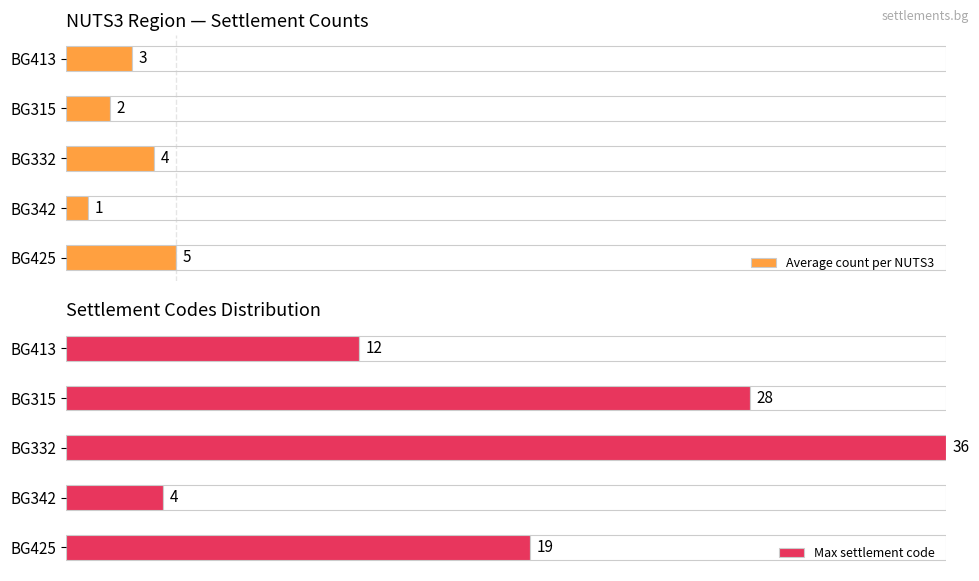

Rank the categories by Average count per NUTS3 value from highest to lowest.

BG425, BG332, BG413, BG315, BG342